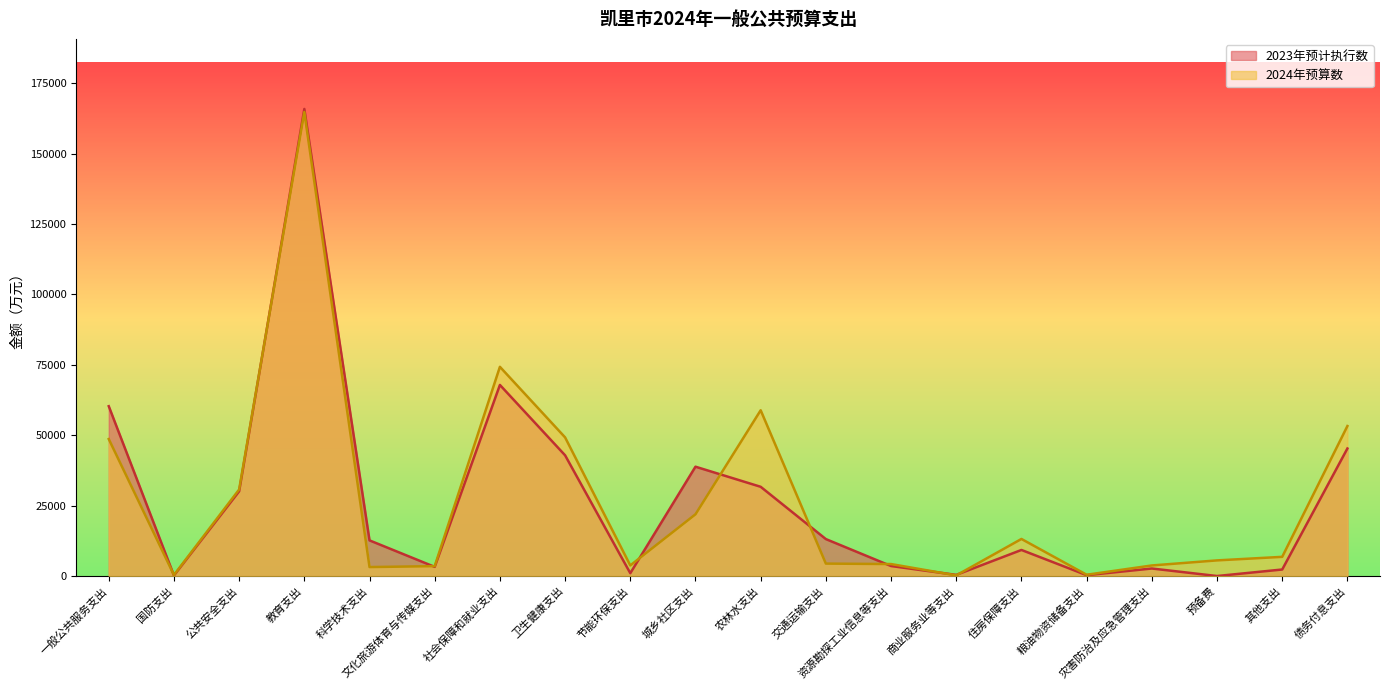

What is the value of the 2024年预算数 point at the 12th from the left?

4409.4